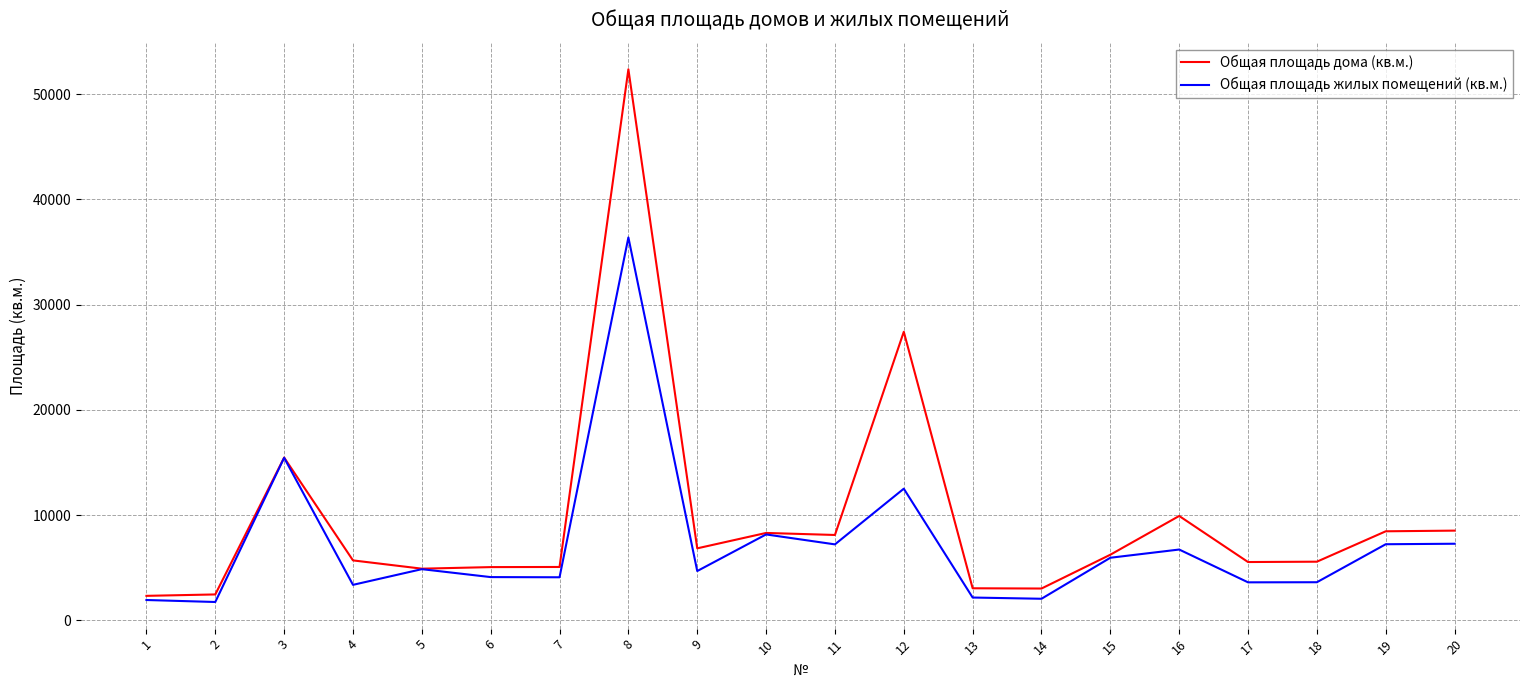

Which series has the largest range (max minus min)?

Общая площадь дома (кв.м.)